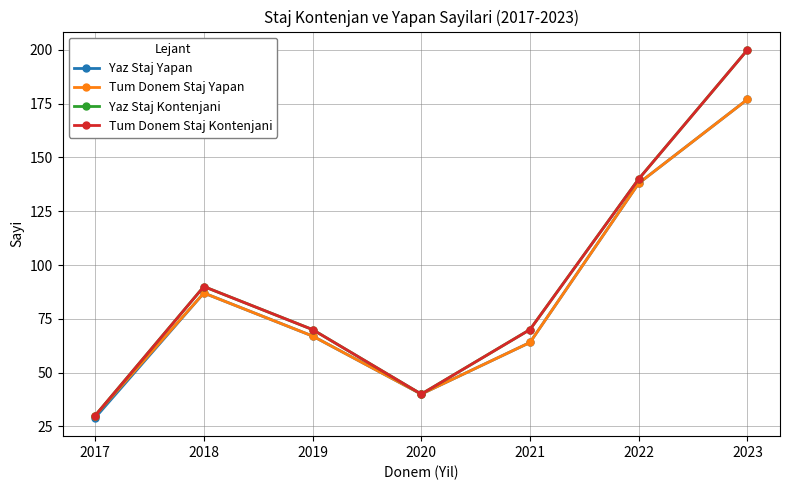

What is the difference between the Tum Donem Staj Kontenjani values at 2019 and 2023?

130